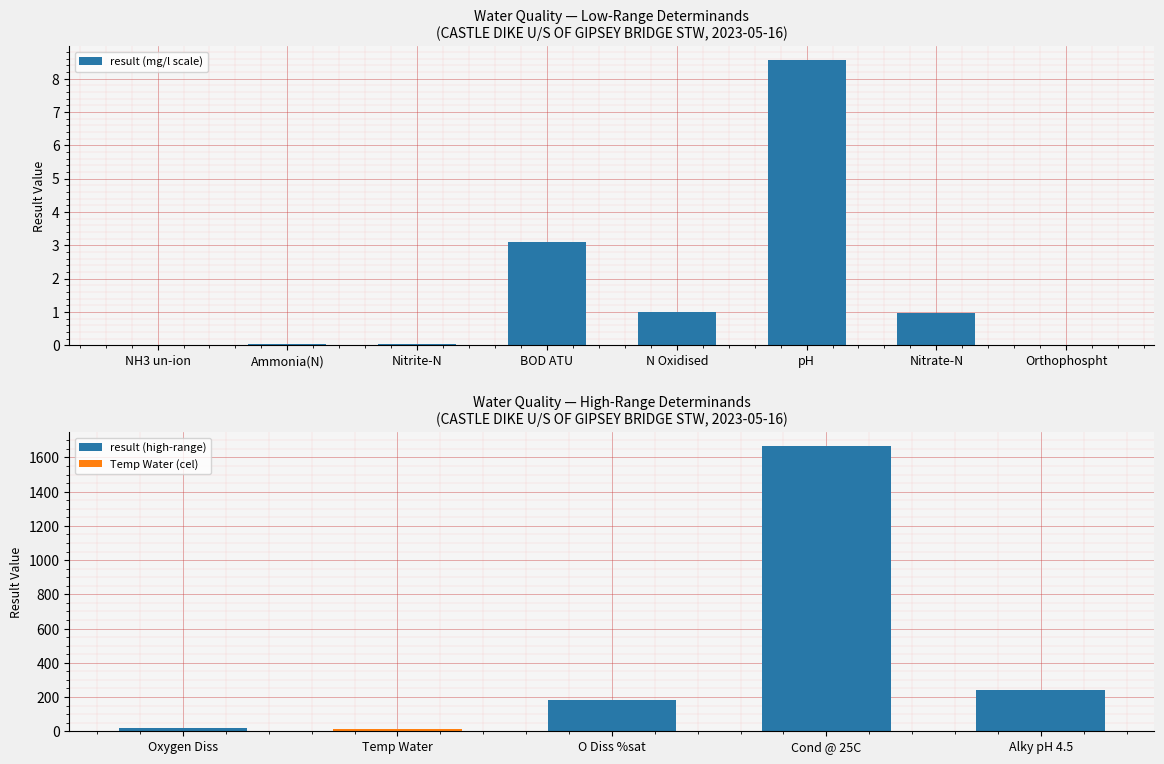

At which label does result (mg/l scale) reach its peak?

pH